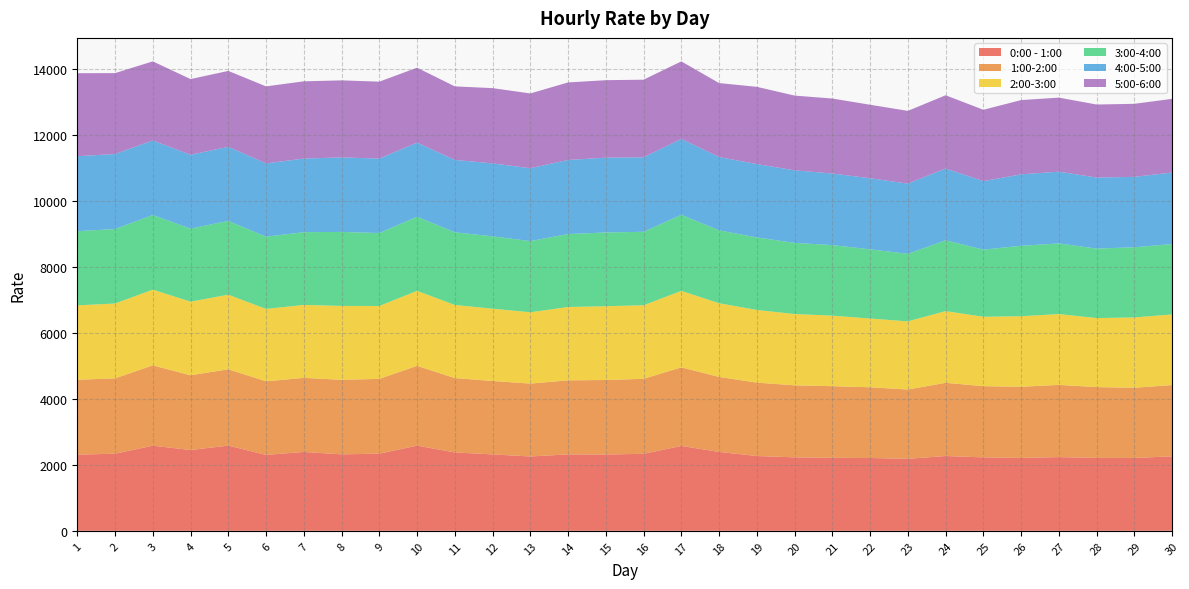

Reading left to right, what are all the values shown in this chart?

0:00 - 1:00: 1=2308.1	2=2336.2	3=2580.1	4=2447.9	5=2582.6	6=2299.8	7=2389.8	8=2316.7	9=2338.3	10=2580.6	11=2374.8	12=2315.6	13=2253.3	14=2314.5	15=2312.1	16=2333.3	17=2571.8	18=2390.5	19=2266.1	20=2226.5	21=2210.8	22=2206.8	23=2182.3	24=2266.6	25=2225.7	26=2208.8	27=2233.4	28=2209.6	29=2207.5	30=2257.3
1:00-2:00: 1=2269.1	2=2283.3	3=2432.8	4=2264.6	5=2311.1	6=2230.0	7=2244.7	8=2259.0	9=2265.2	10=2418.5	11=2253.2	12=2224.1	13=2208.0	14=2244.8	15=2257.4	16=2272.5	17=2381.6	18=2272.6	19=2223.9	20=2181.9	21=2171.9	22=2142.9	23=2098.8	24=2218.2	25=2156.4	26=2156.4	27=2187.9	28=2145.0	29=2127.1	30=2160.1
2:00-3:00: 1=2254.4	2=2267.8	3=2294.6	4=2230.6	5=2261.1	6=2193.4	7=2210.9	8=2239.1	9=2209.8	10=2272.2	11=2215.7	12=2190.3	13=2160.8	14=2222.2	15=2235.9	16=2229.0	17=2316.6	18=2232.6	19=2202.0	20=2160.6	21=2137.3	22=2082.8	23=2065.4	24=2172.4	25=2104.5	26=2136.4	27=2146.1	28=2091.5	29=2130.6	30=2139.4
3:00-4:00: 1=2247.4	2=2256.5	3=2260.7	4=2213.9	5=2235.8	6=2188.7	7=2203.6	8=2241.4	9=2210.0	10=2245.3	11=2201.7	12=2192.4	13=2156.6	14=2210.4	15=2234.2	16=2225.6	17=2305.1	18=2209.4	19=2197.7	20=2155.2	21=2137.5	22=2096.5	23=2046.4	24=2146.4	25=2032.9	26=2135.3	27=2139.8	28=2105.7	29=2126.2	30=2131.6
4:00-5:00: 1=2272.3	2=2272.9	3=2258.5	4=2237.6	5=2245.0	6=2221.9	7=2229.5	8=2258.6	9=2255.5	10=2246.3	11=2193.4	12=2210.9	13=2209.0	14=2244.8	15=2266.6	16=2258.0	17=2300.1	18=2219.9	19=2223.0	20=2198.3	21=2169.3	22=2153.7	23=2128.0	24=2175.5	25=2076.0	26=2164.5	27=2175.1	28=2152.3	29=2133.7	30=2168.1
5:00-6:00: 1=2514.3	2=2451.4	3=2397.7	4=2293.2	5=2299.2	6=2332.6	7=2341.4	8=2333.5	9=2330.8	10=2269.5	11=2227.5	12=2280.2	13=2264.5	14=2349.3	15=2347.7	16=2351.0	17=2348.6	18=2241.7	19=2339.6	20=2265.0	21=2271.1	22=2226.9	23=2203.5	24=2218.3	25=2161.9	26=2249.8	27=2243.1	28=2212.6	29=2213.1	30=2232.0